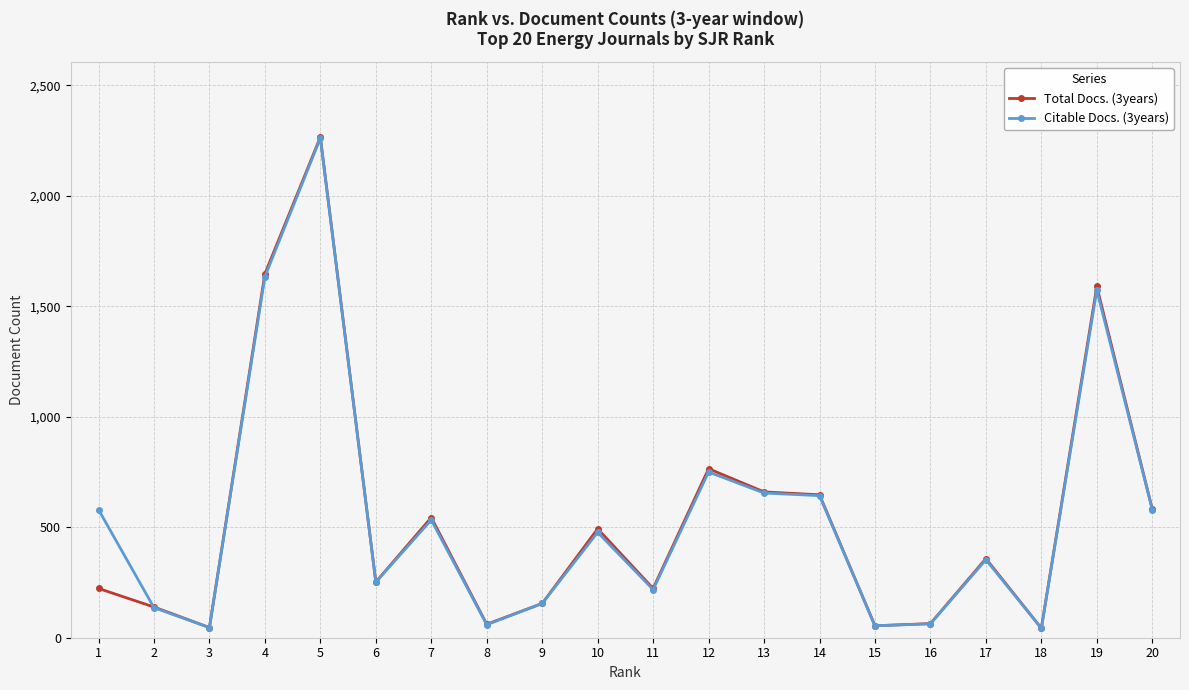

What is the difference between the second highest and second lowest values in the Total Docs. (3years) series?

1601